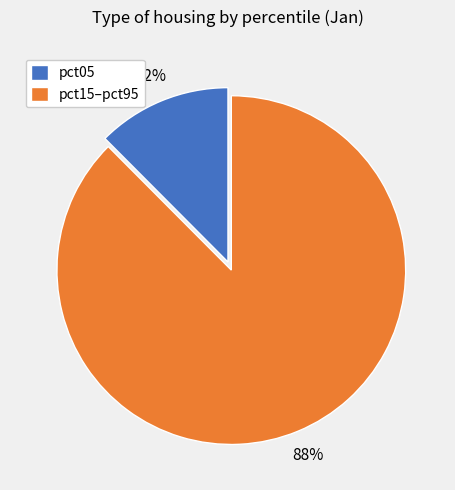

To the nearest percent, what is the average slice percentage?

50%